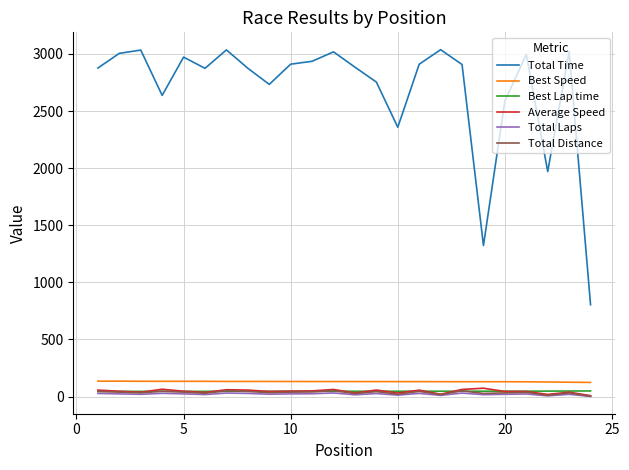

True or false: Total Time and Total Distance intersect in this chart.

False